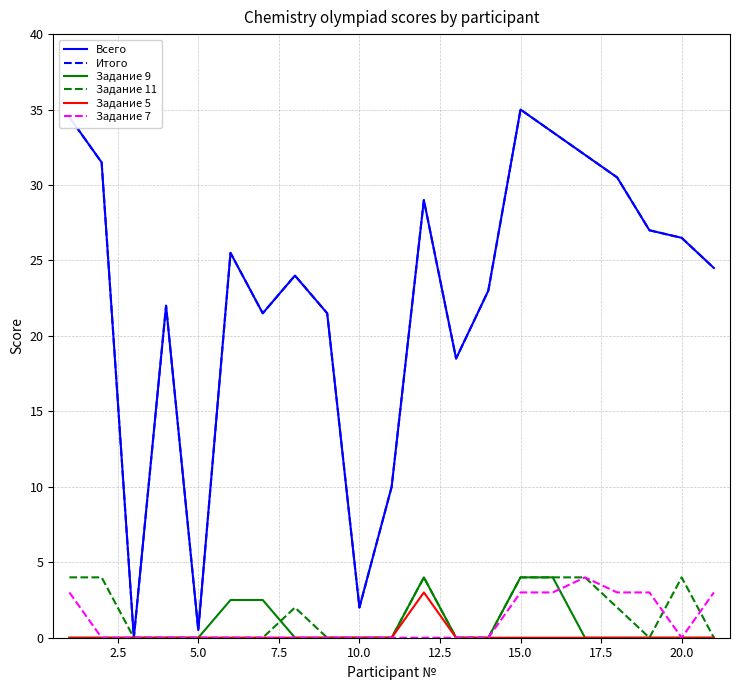

Is this an area chart (filled region under the line)?

No